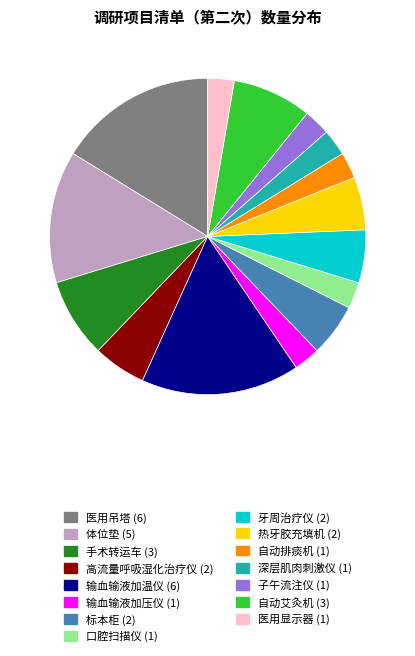

How many slices are in this pie chart?

15